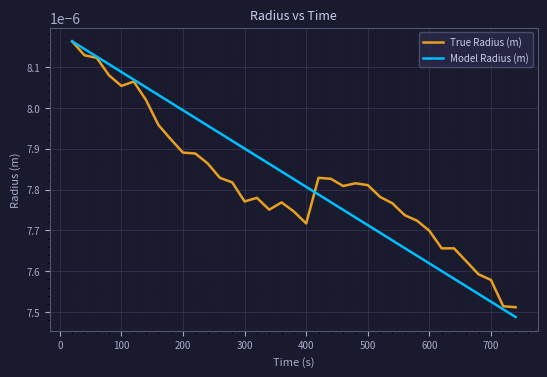

Which series has the widest spread of values?

Model Radius (m)